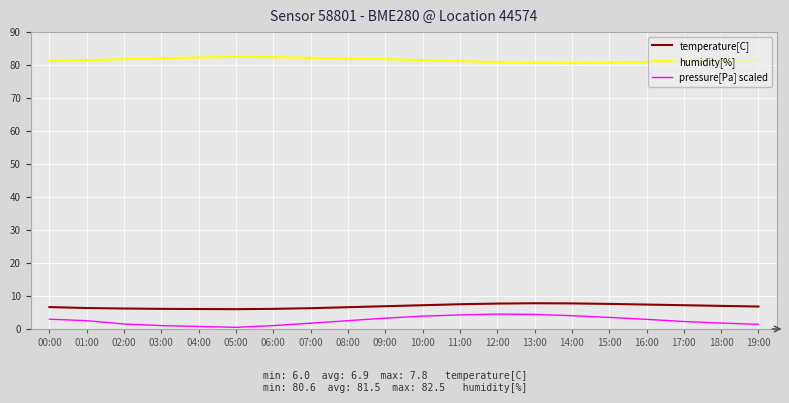

What is the spread (max minus min) of values at 11:00?

76.9